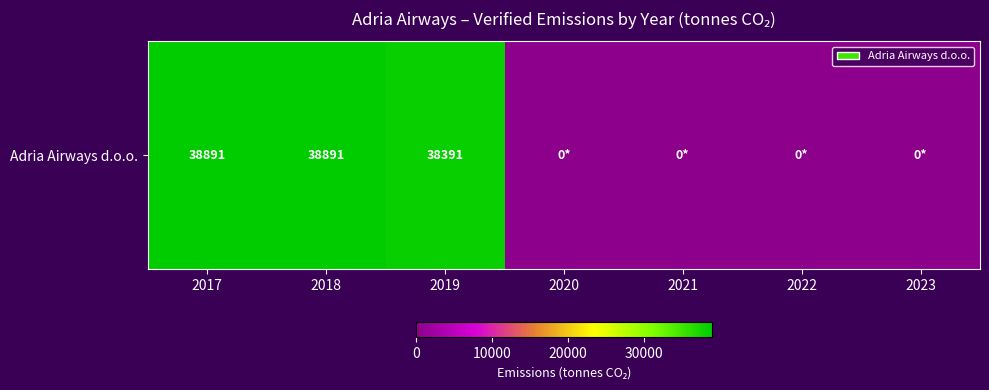

Which category has the highest value across all series?

2017